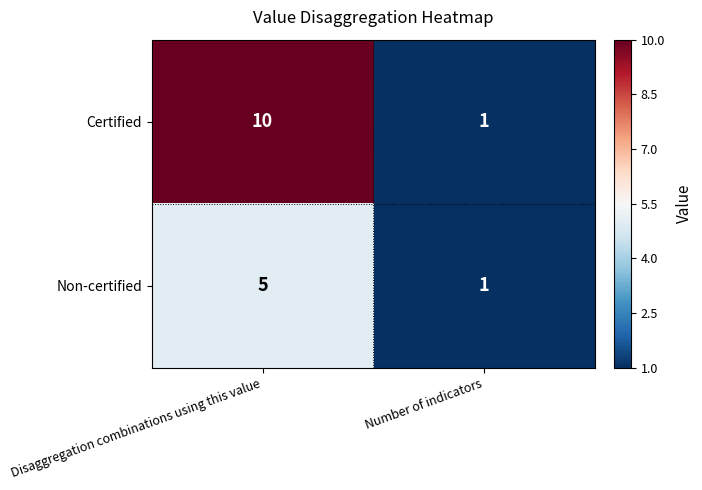

Reading left to right, what are all the values shown in this chart?

Certified: 10	1
Non-certified: 5	1